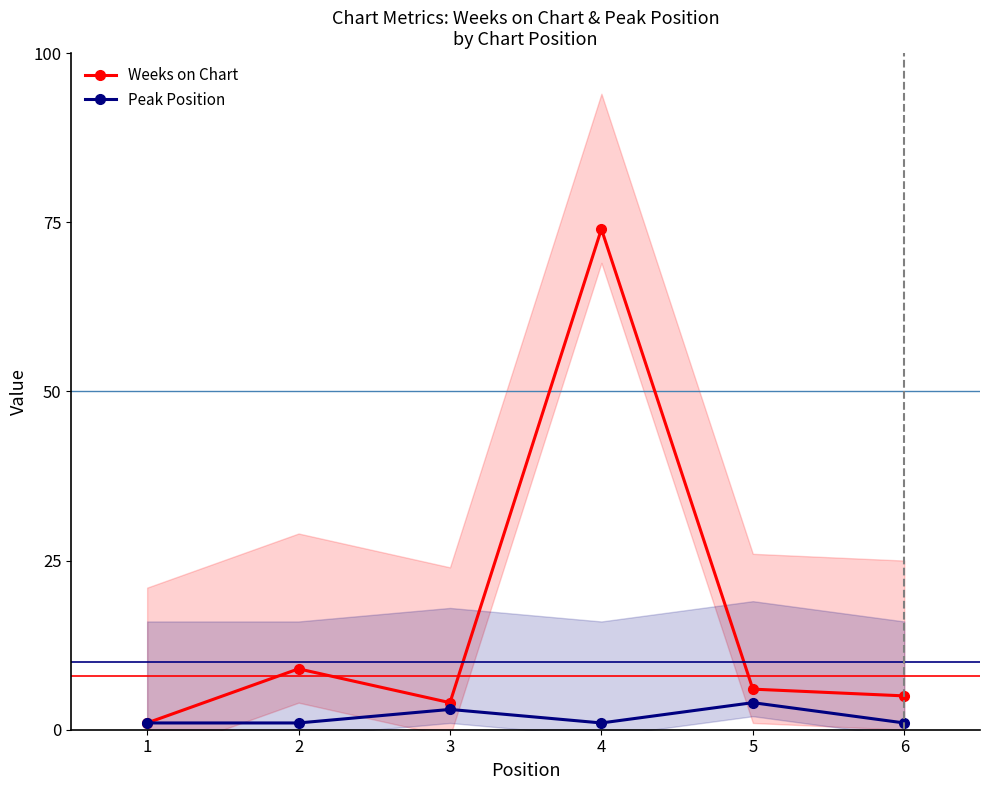

Rank the categories by Weeks on Chart value from highest to lowest.

4, 2, 5, 6, 3, 1